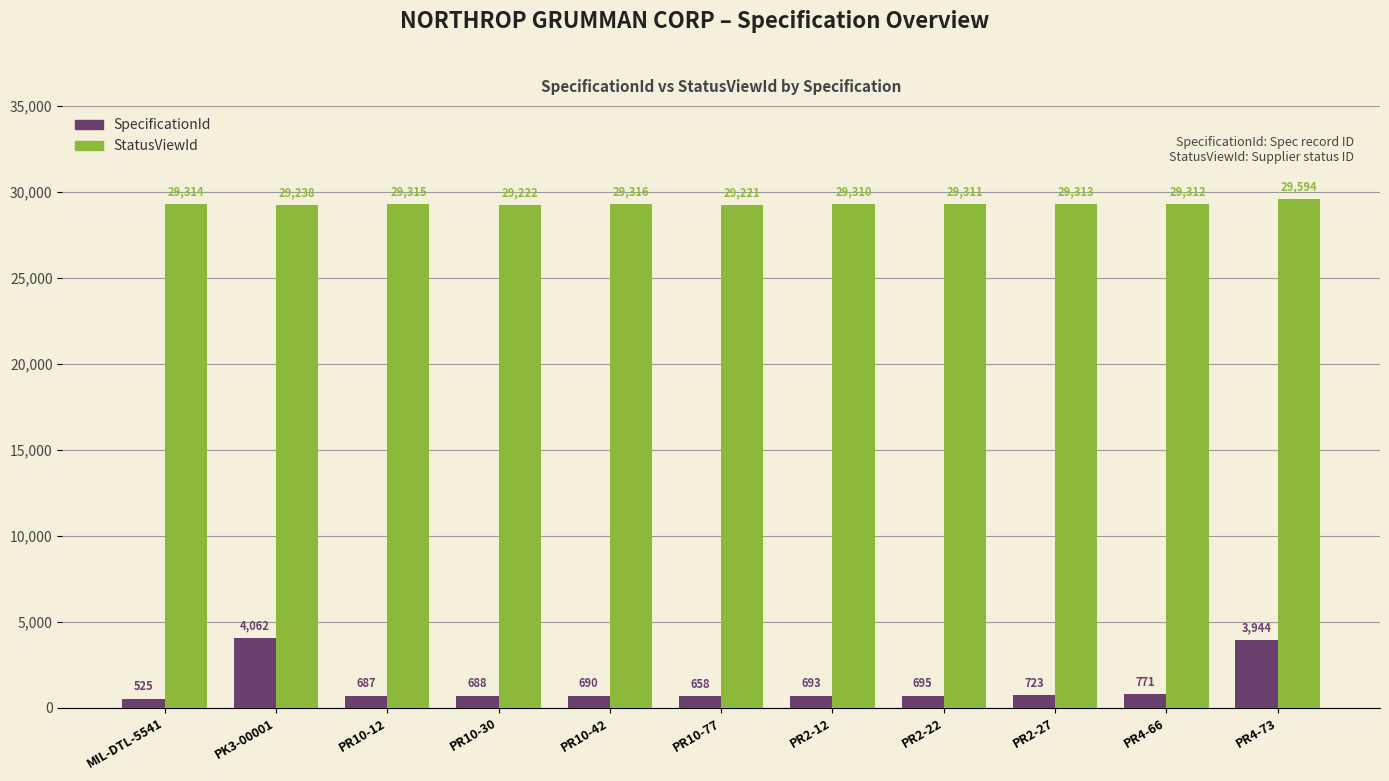

Reading left to right, extract all data points from this chart.

SpecificationId: 525	4062	687	688	690	658	693	695	723	771	3944
StatusViewId: 29314	29238	29315	29222	29316	29221	29310	29311	29313	29312	29594